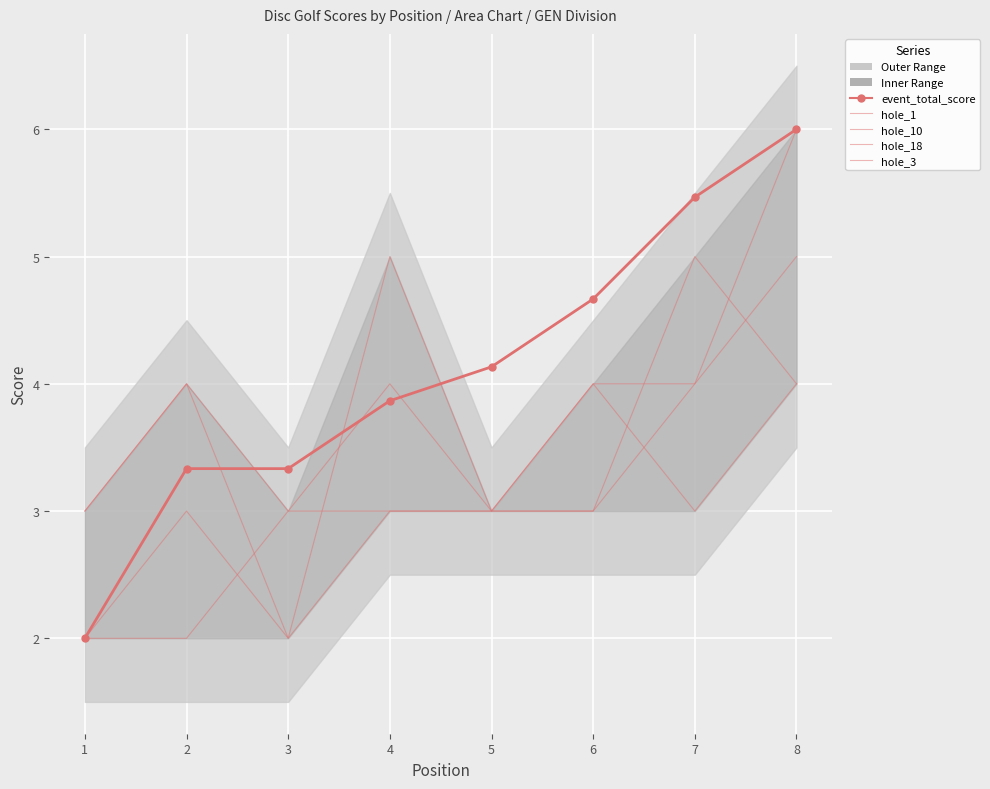

What is the minimum value shown in the chart?

2.0